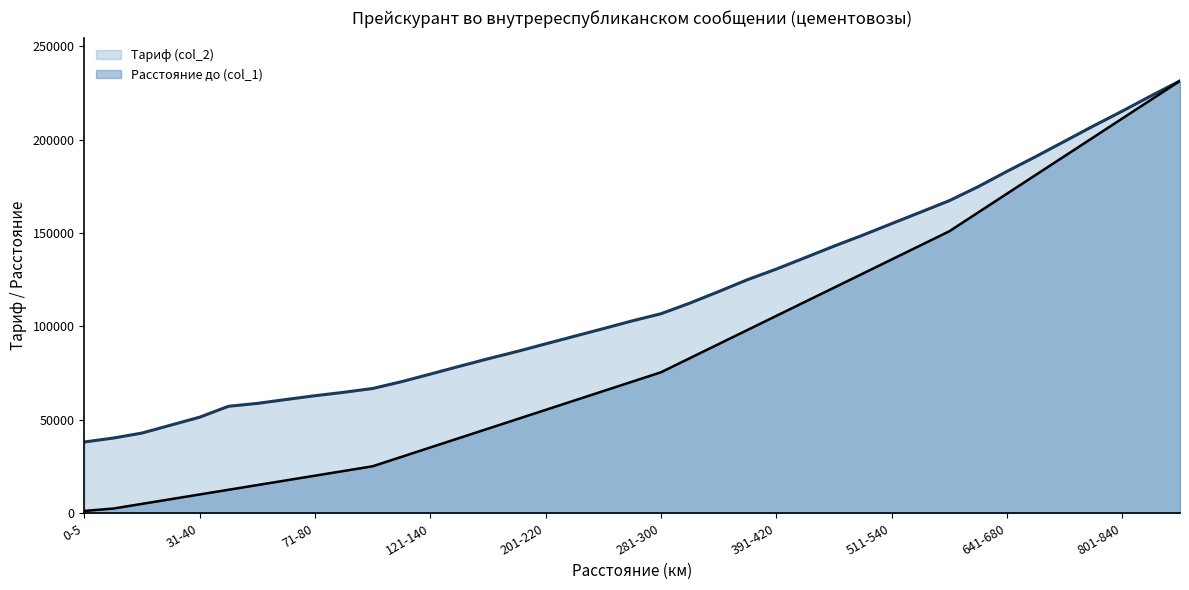

What is the minimum value for Расстояние до (col_1)?

1257.9